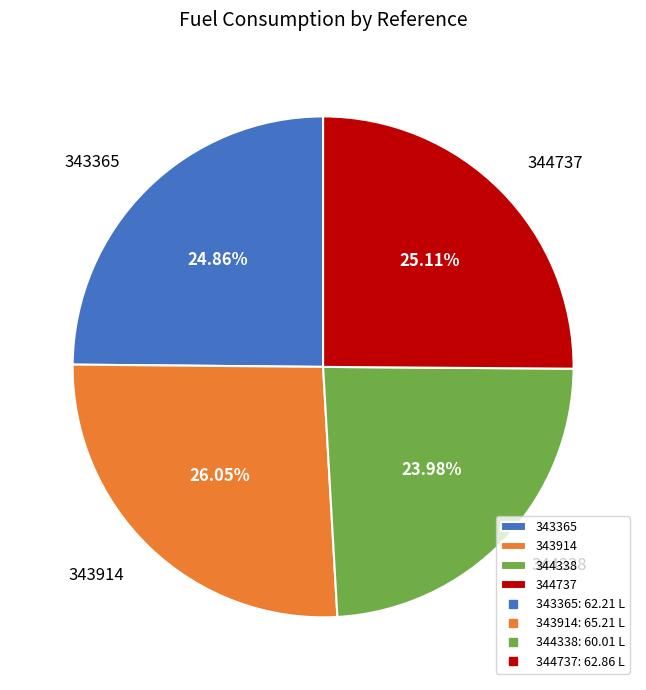

To the nearest percent, what portion does 344338 represent?

24%